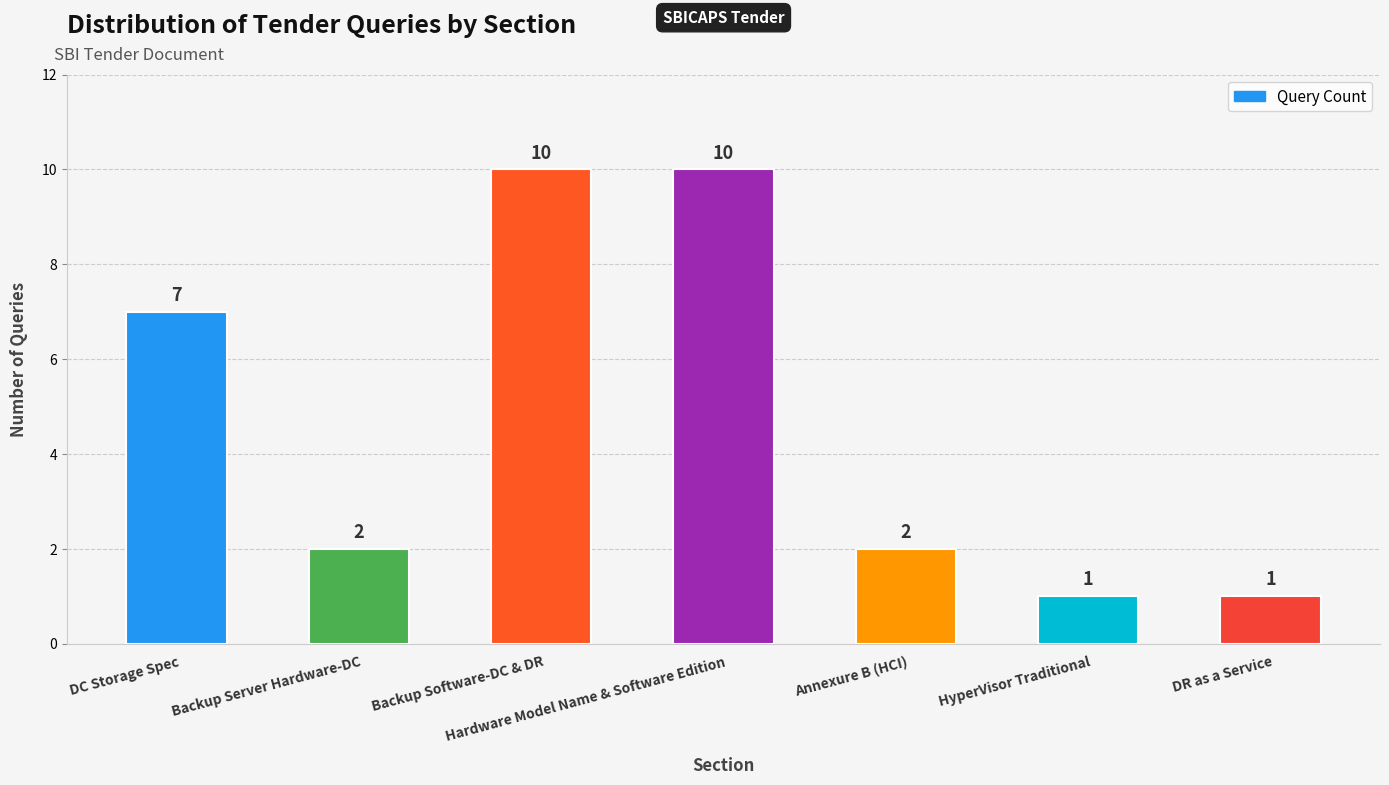

What is the greatest value displayed?

10